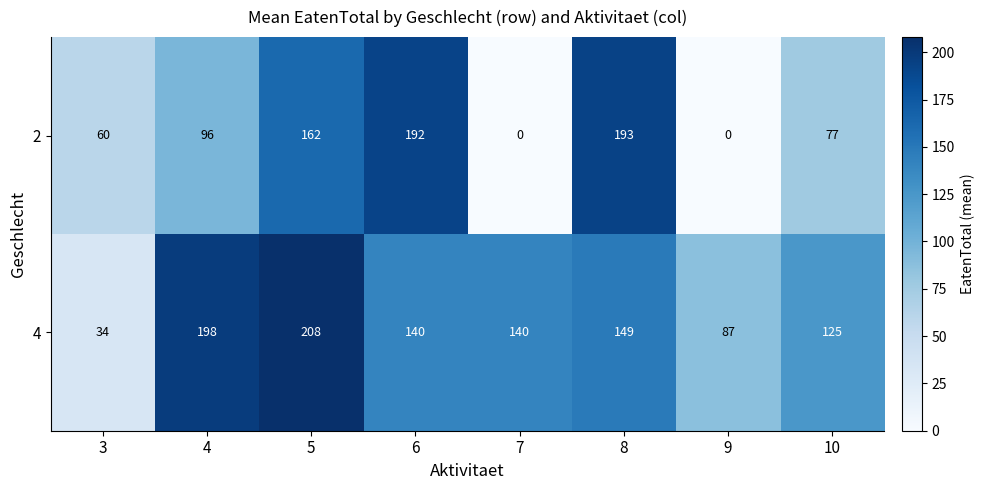

Which series changed the most between 3 and 4?

4